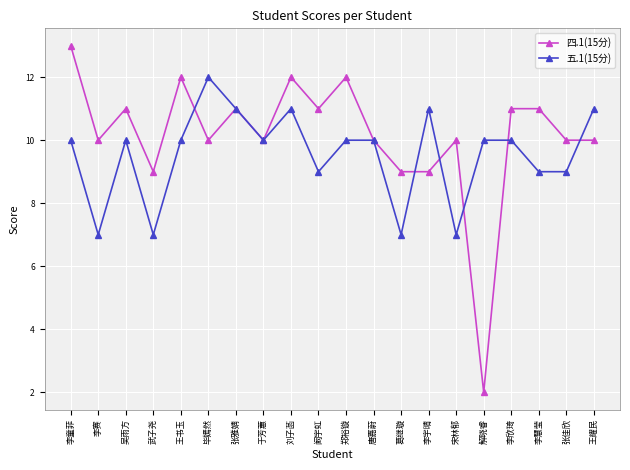

Rank the series by their average value, from lowest to highest.

五.1(15分), 四.1(15分)